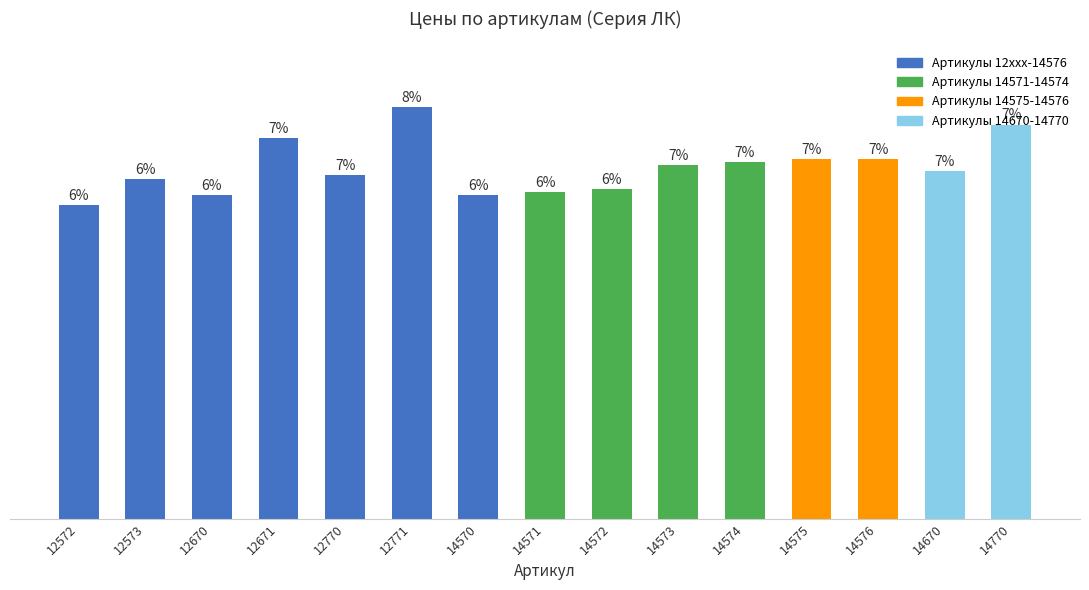

Are the bars horizontal?

No